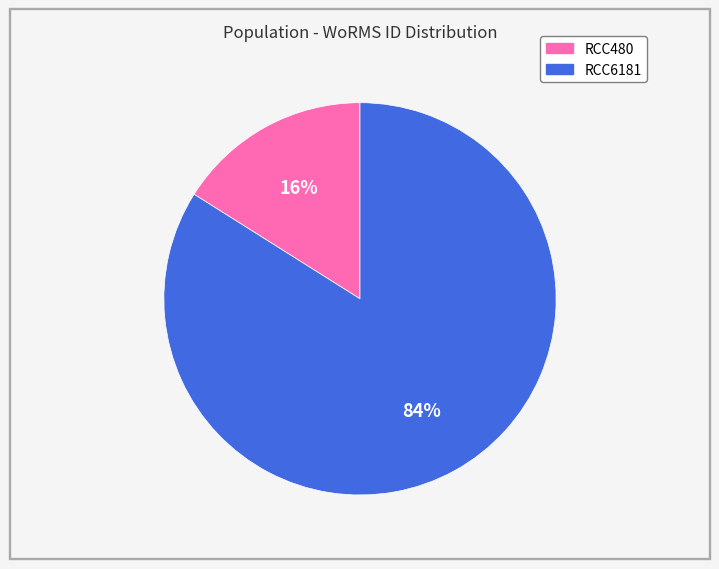

Is there any slice that represents more than half of the pie?

Yes